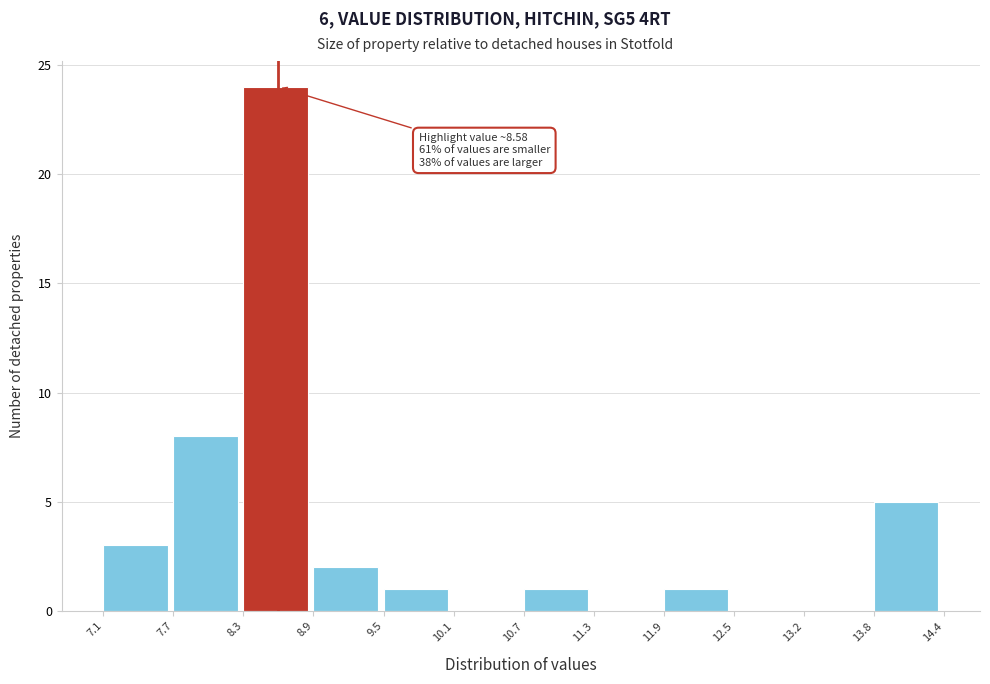

Over which range of the x-axis is the bar tallest?

8.3 to 8.9